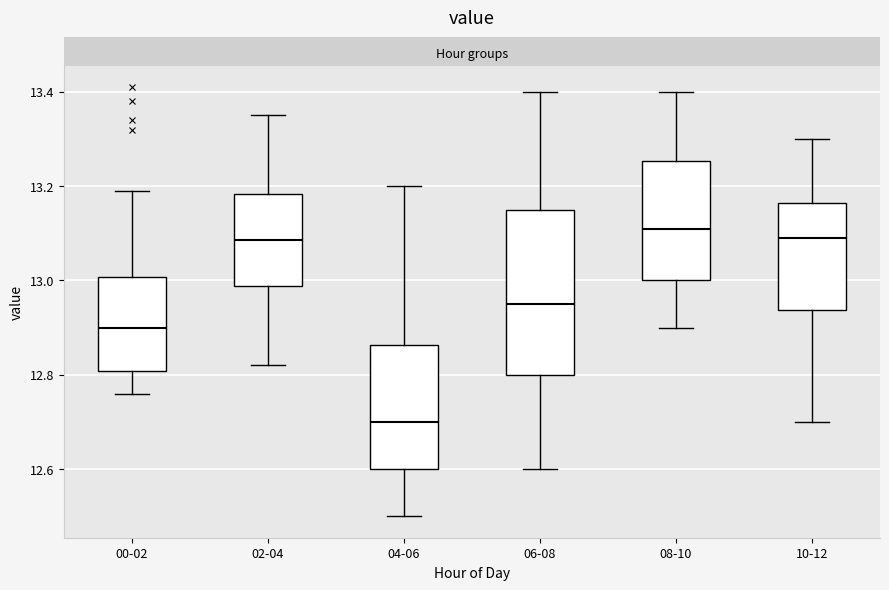

Reading left to right, transcribe this box plot: for each box, give where its median line is, the range the box spans, and where its two whiskers end, as read against the y-axis. The values are not printed on the chart, so give them approximately, as read against the axis.

00-02: median 12.90, box 12.80 to 13.00, whiskers 12.76 to 13.20
02-04: median 13.08, box 12.98 to 13.18, whiskers 12.82 to 13.36
04-06: median 12.70, box 12.60 to 12.86, whiskers 12.50 to 13.20
06-08: median 12.96, box 12.80 to 13.16, whiskers 12.60 to 13.40
08-10: median 13.12, box 13.00 to 13.26, whiskers 12.90 to 13.40
10-12: median 13.10, box 12.94 to 13.16, whiskers 12.70 to 13.30